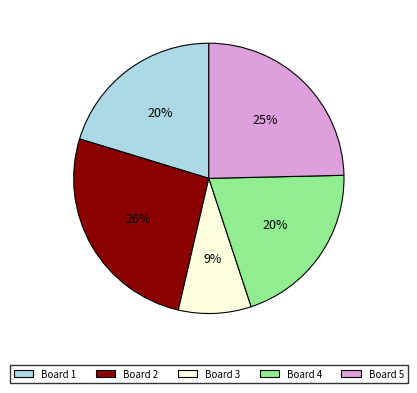

Is it true that Board 2 is 26% of the pie?

True